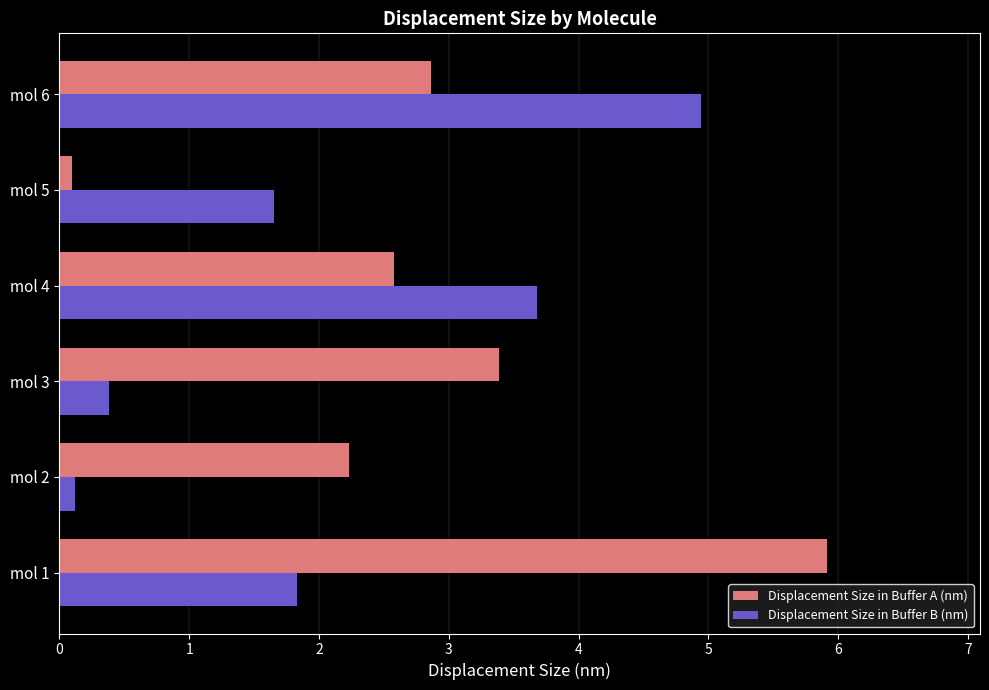

What are all the series names shown in the legend?

Displacement Size in Buffer A (nm), Displacement Size in Buffer B (nm)